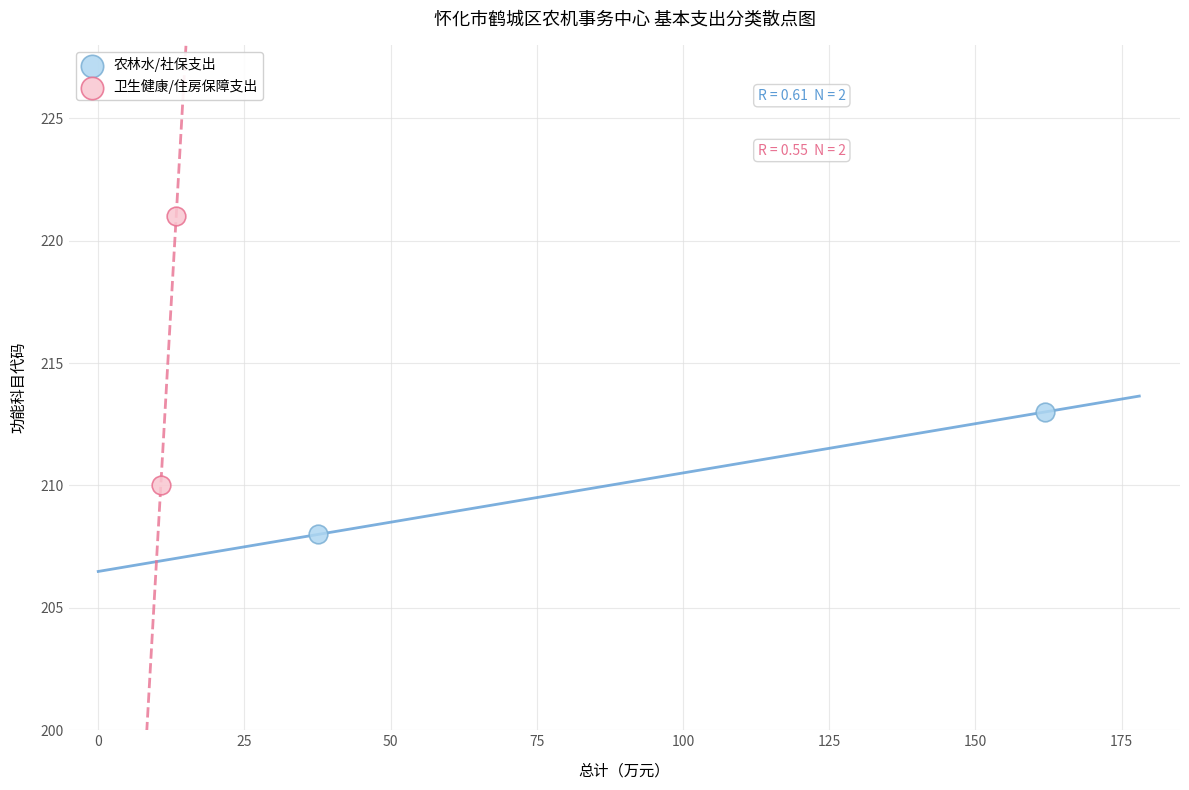

What are all the series names shown in the legend?

农林水/社保支出, 卫生健康/住房保障支出